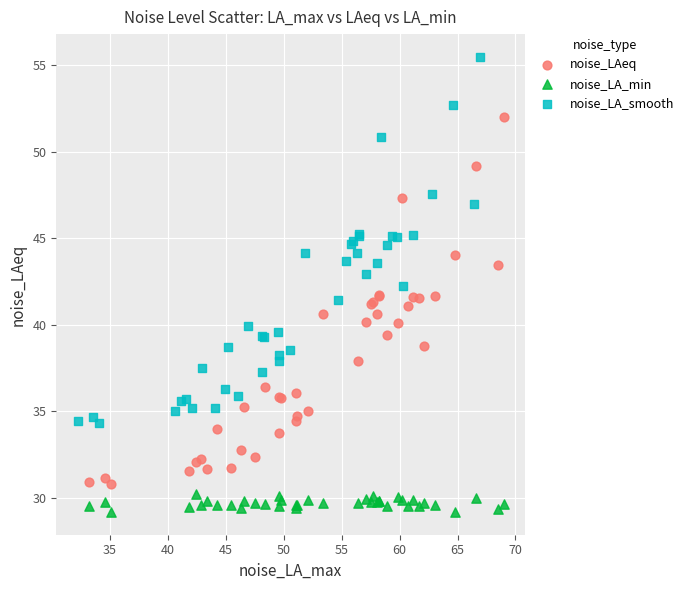

Which series contains the highest Y value?

noise_LA_smooth